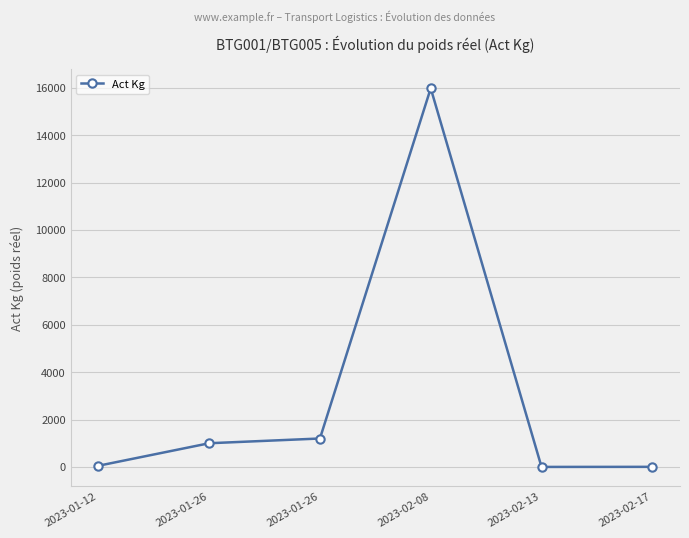

The chart shows a value of 50.0 at 2023-01-12. True or false?

True